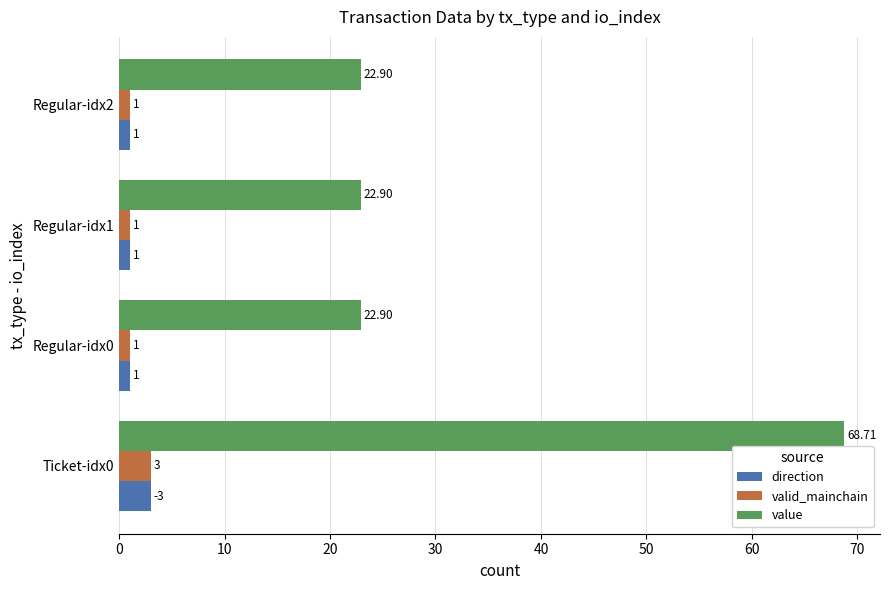

At how many categories does at least one series exceed 23?

1